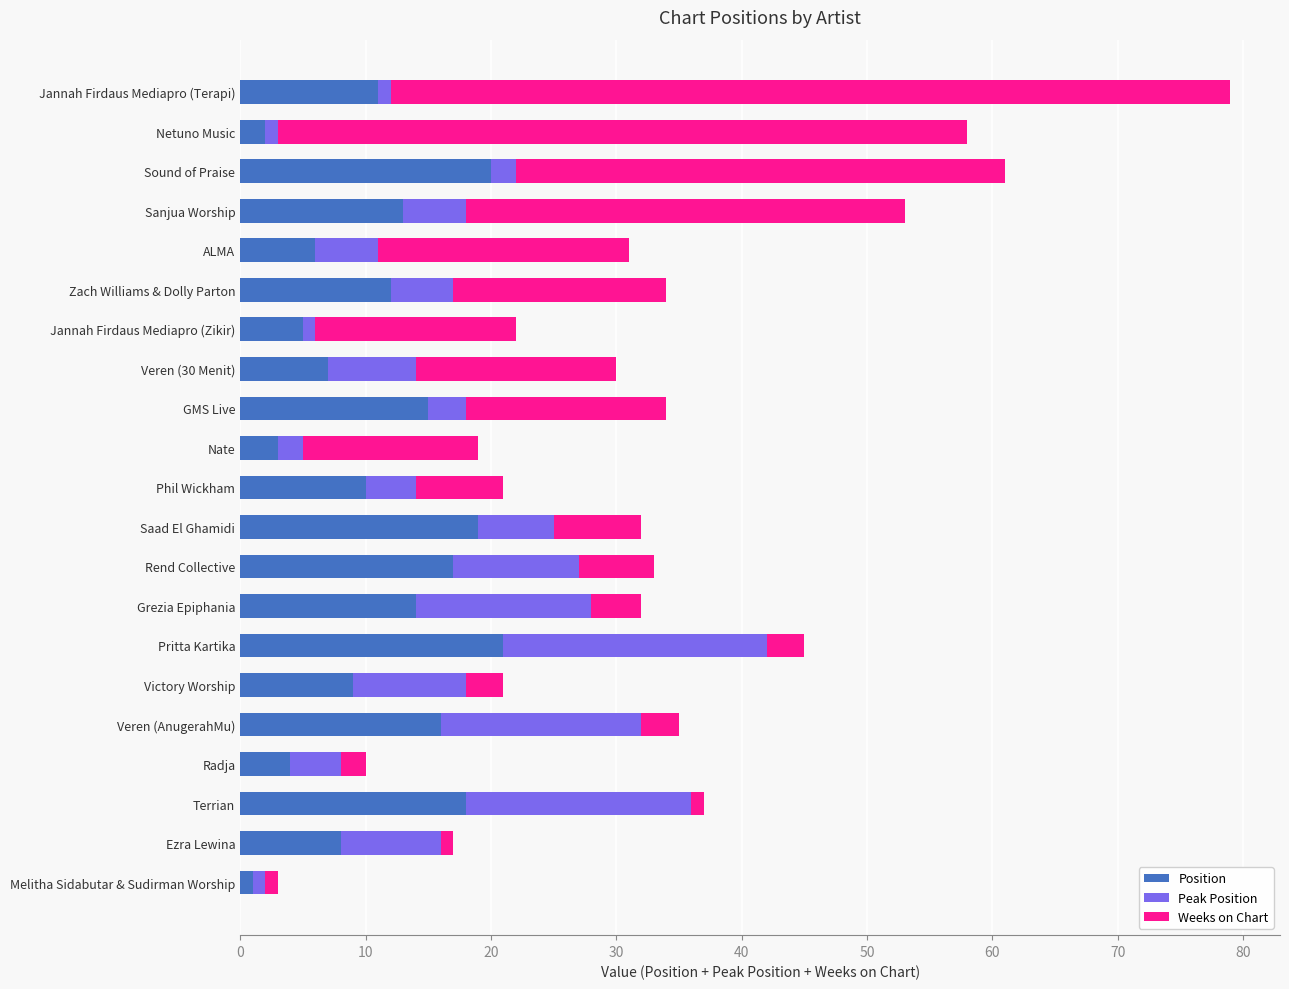

What are all the series names shown in the legend?

Position, Peak Position, Weeks on Chart